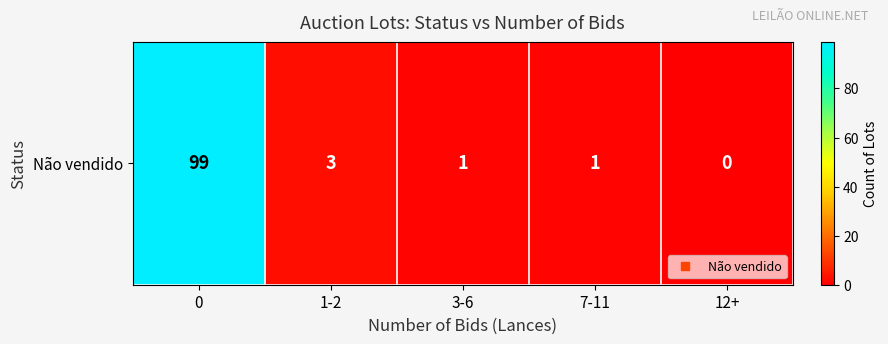

Which has a higher value, 1-2 or 3-6?

1-2